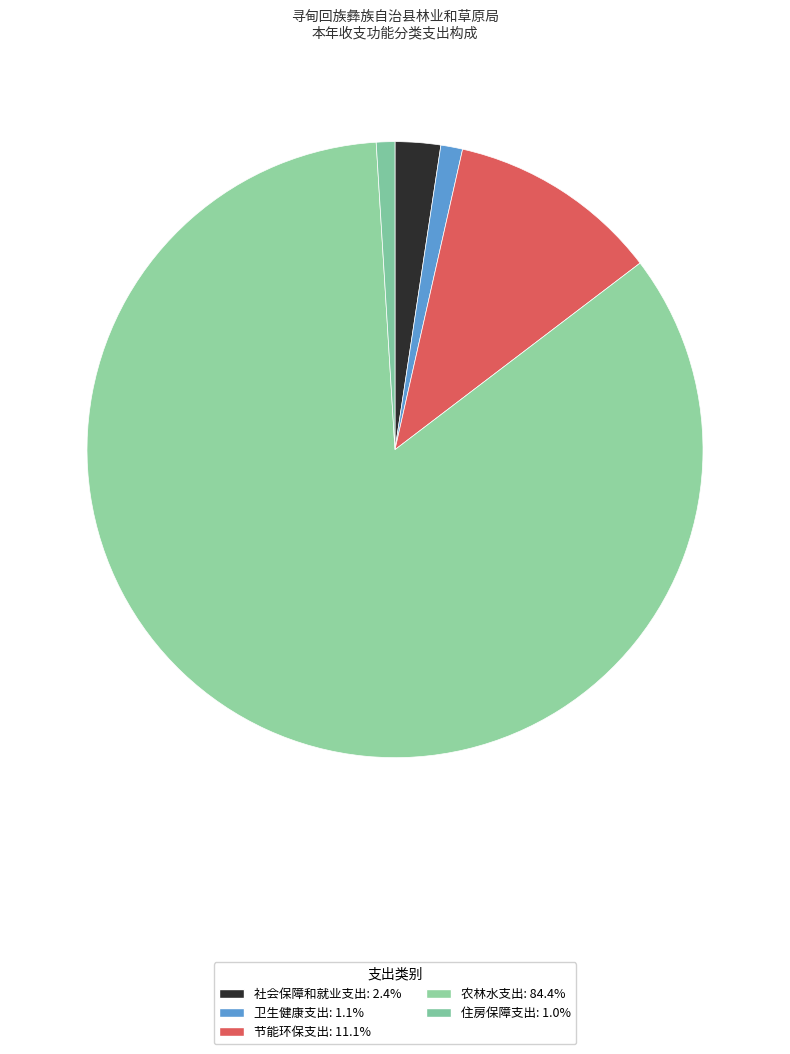

What percentage is the 住房保障支出 slice, to the nearest percent?

1%